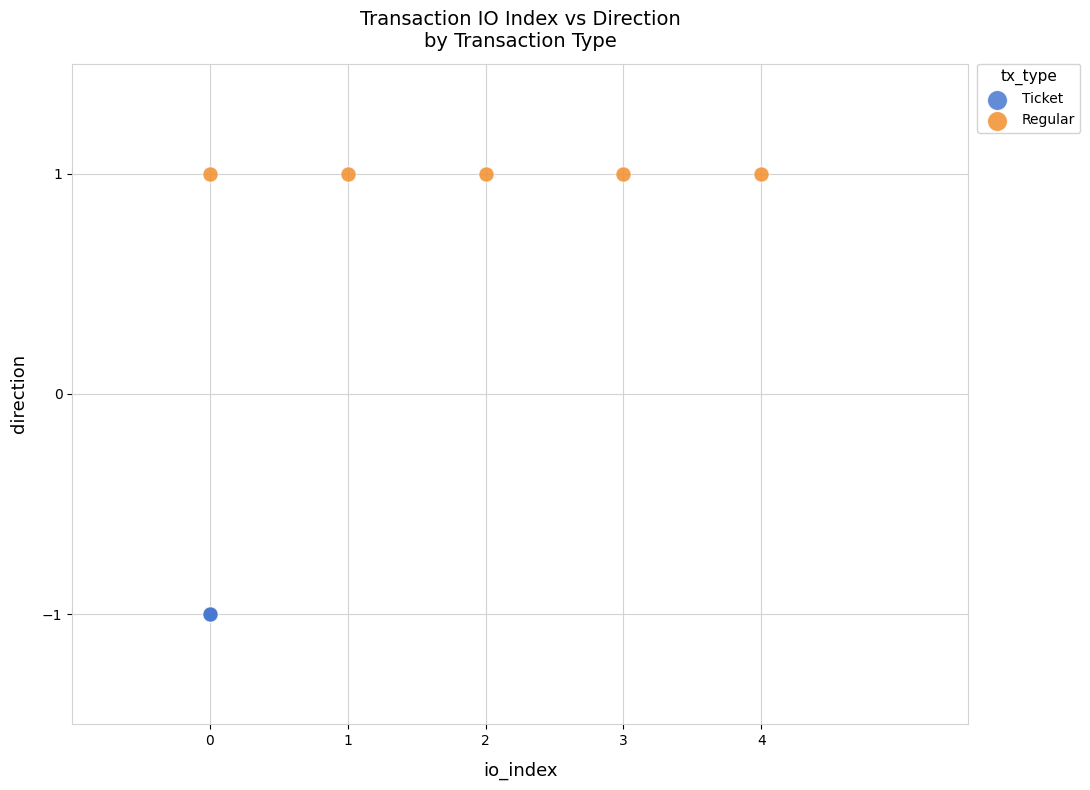

Which series contains the highest Y value?

Regular